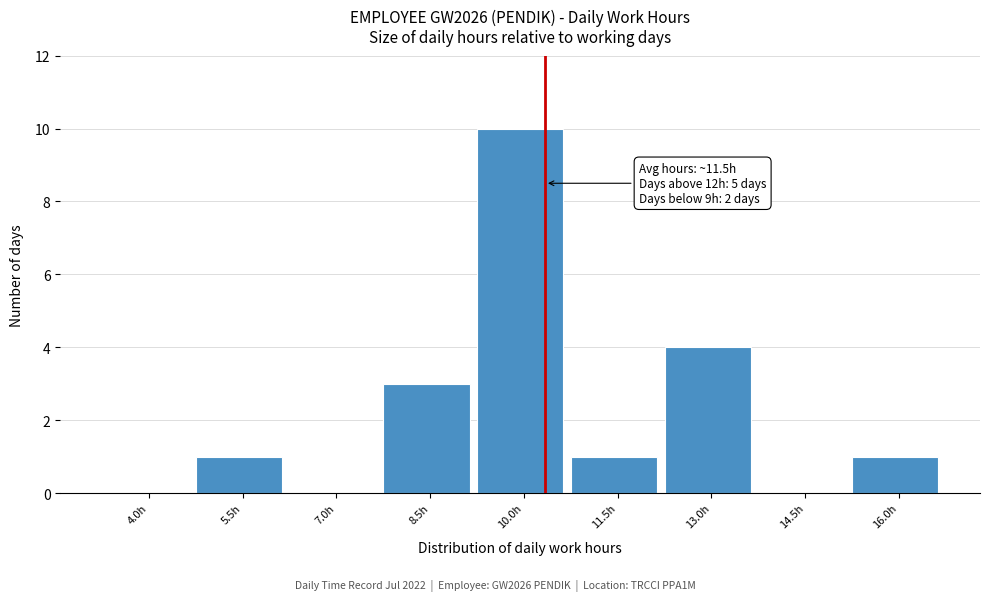

Reading left to right, transcribe all the data shown in this chart.

4.0h=0	5.5h=1	7.0h=0	8.5h=3	10.0h=10	11.5h=1	13.0h=4	14.5h=0	16.0h=1